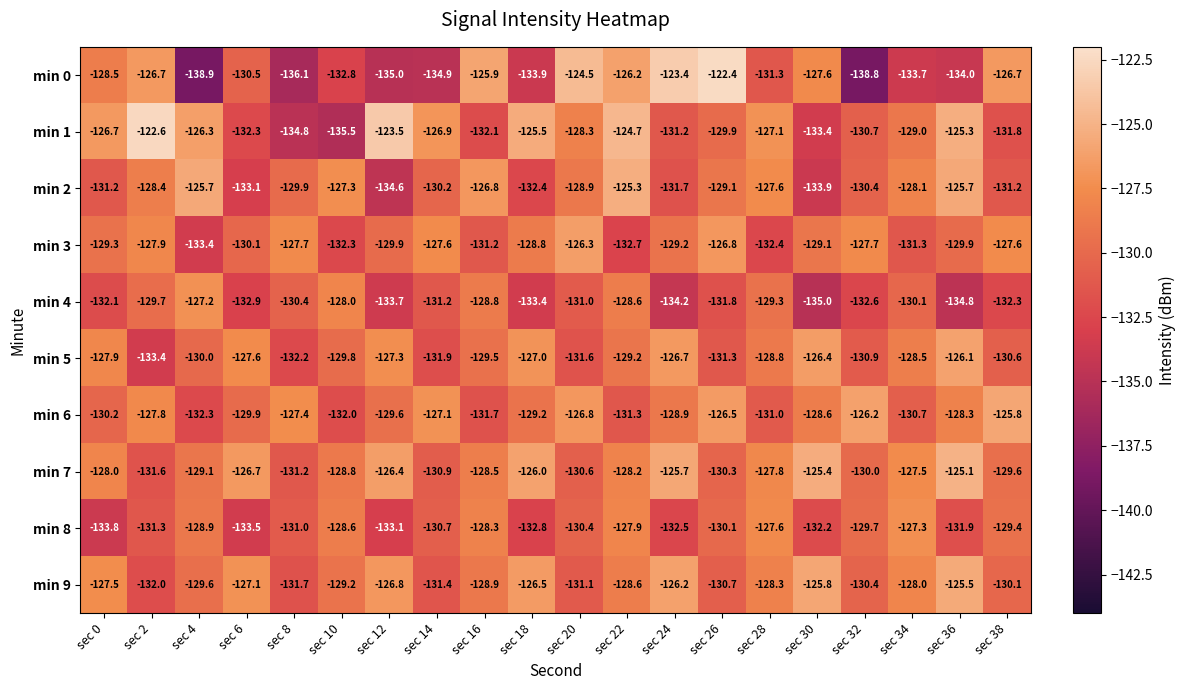

What is the sum of all min 7 values?

-2567.4